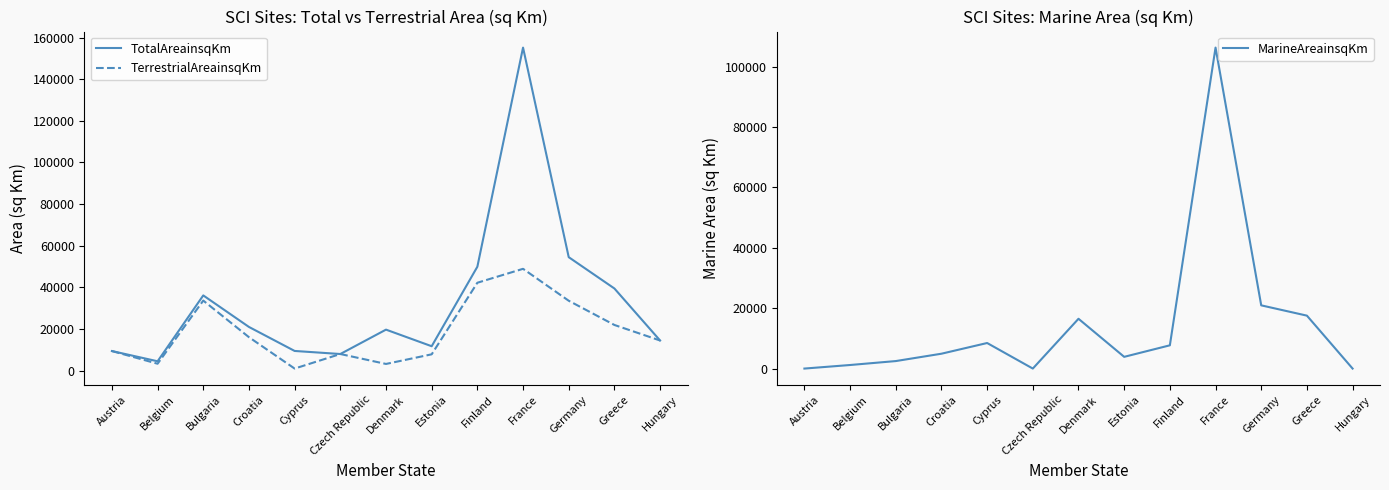

Is it true that TotalAreainsqKm equals 25159 at Hungary?

False